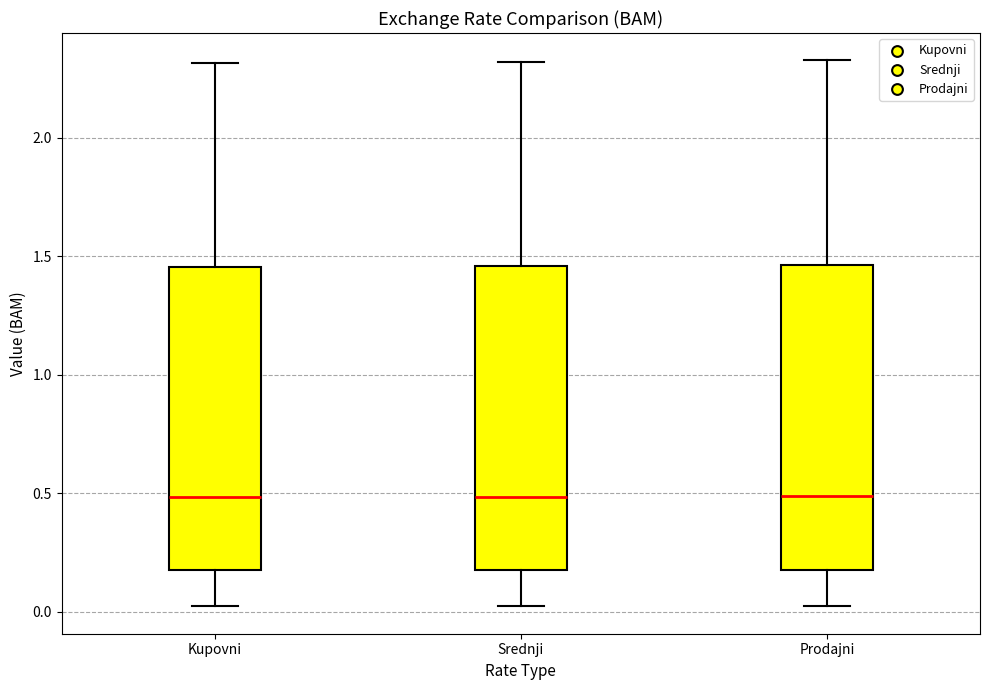

Where does the upper whisker of the box for Prodajni end on the y-axis? The values are not printed on the chart, so give them approximately, as read against the axis.

2.35